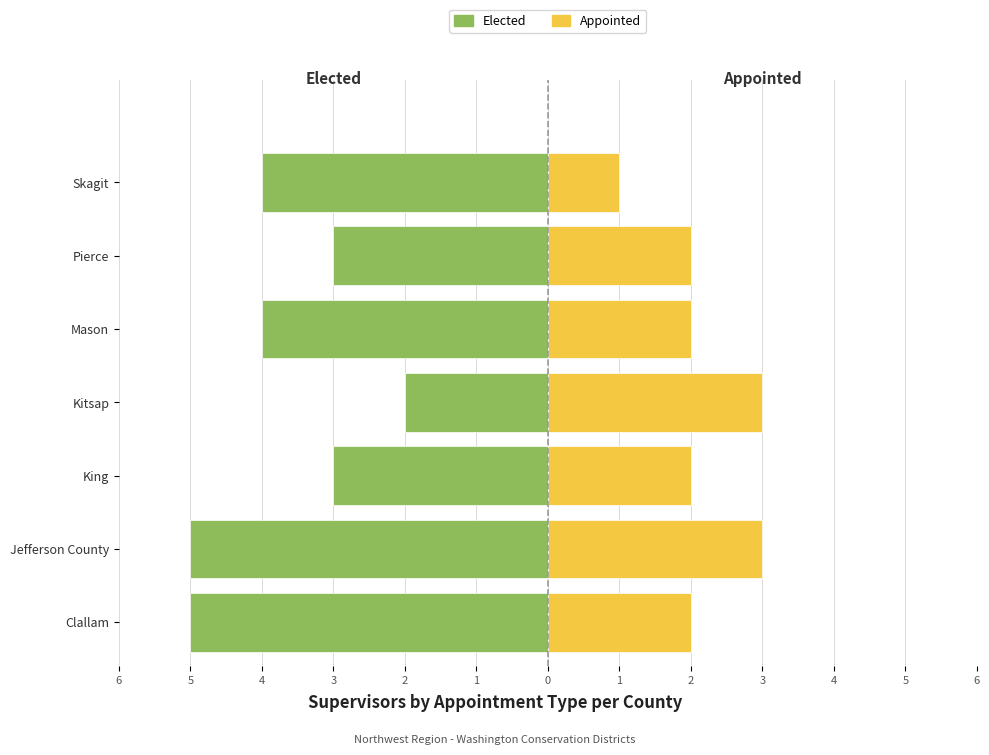

How many bars are there in each group?

2